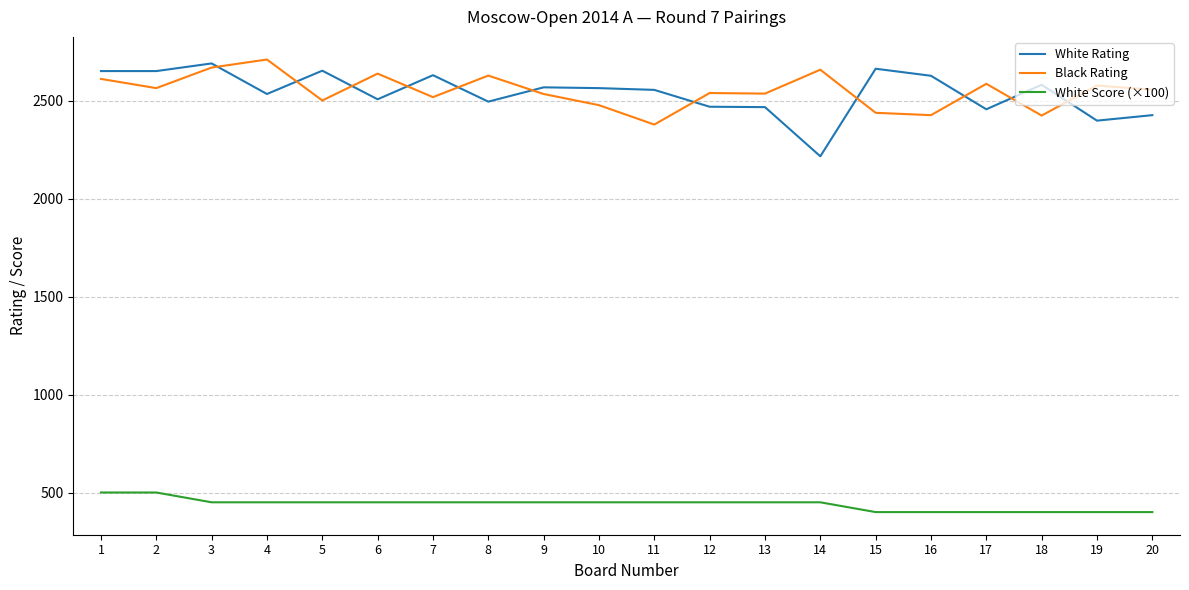

What is the lowest value of the Black Rating series?

2378